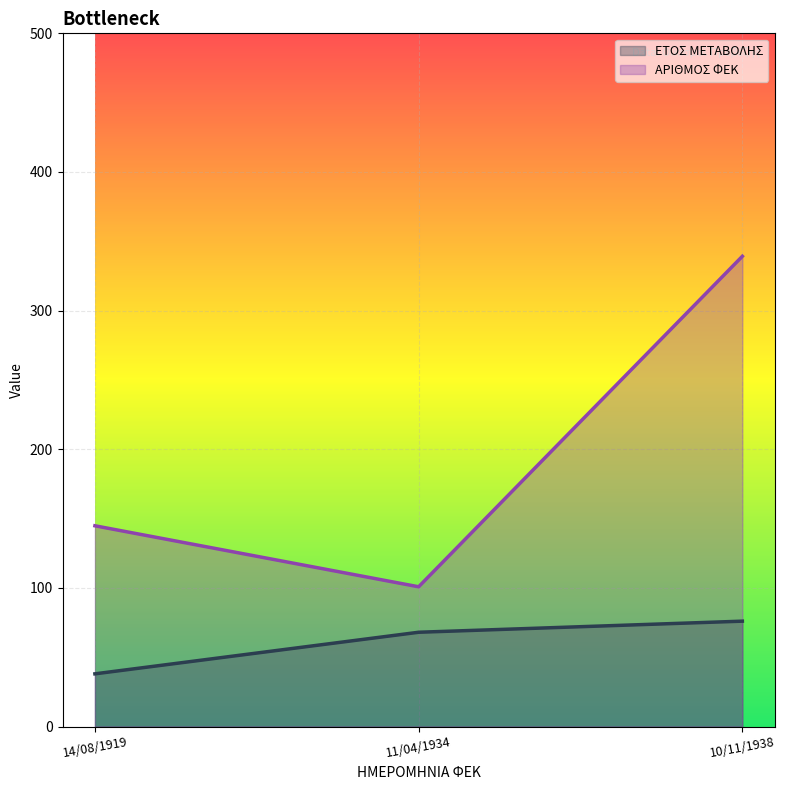

What is the lowest value of the ΕΤΟΣ ΜΕΤΑΒΟΛΗΣ series?

38.0